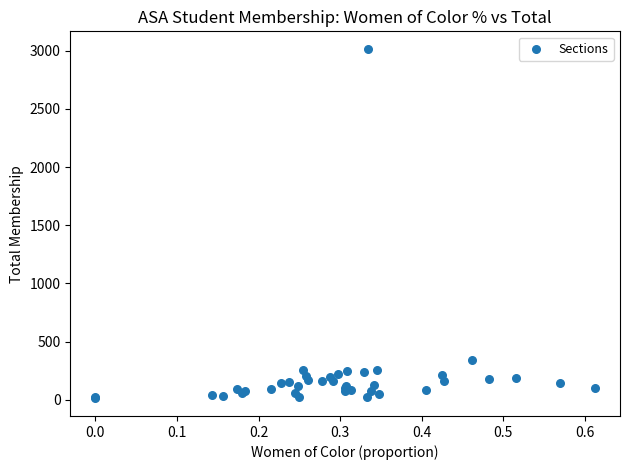

What Y value in the scatter plot is closest to 1513?

342